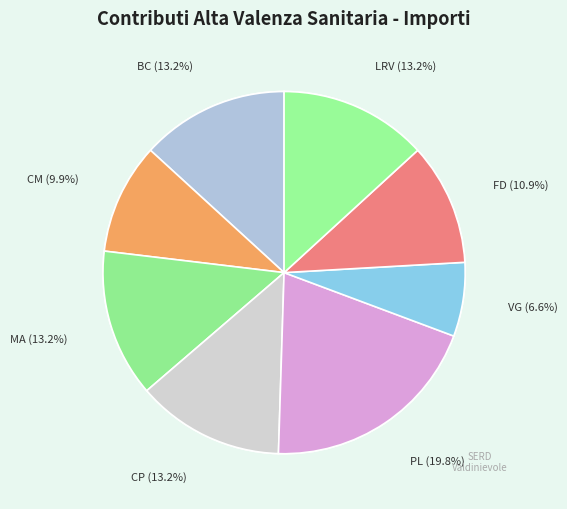

How many segments does this pie chart have?

8